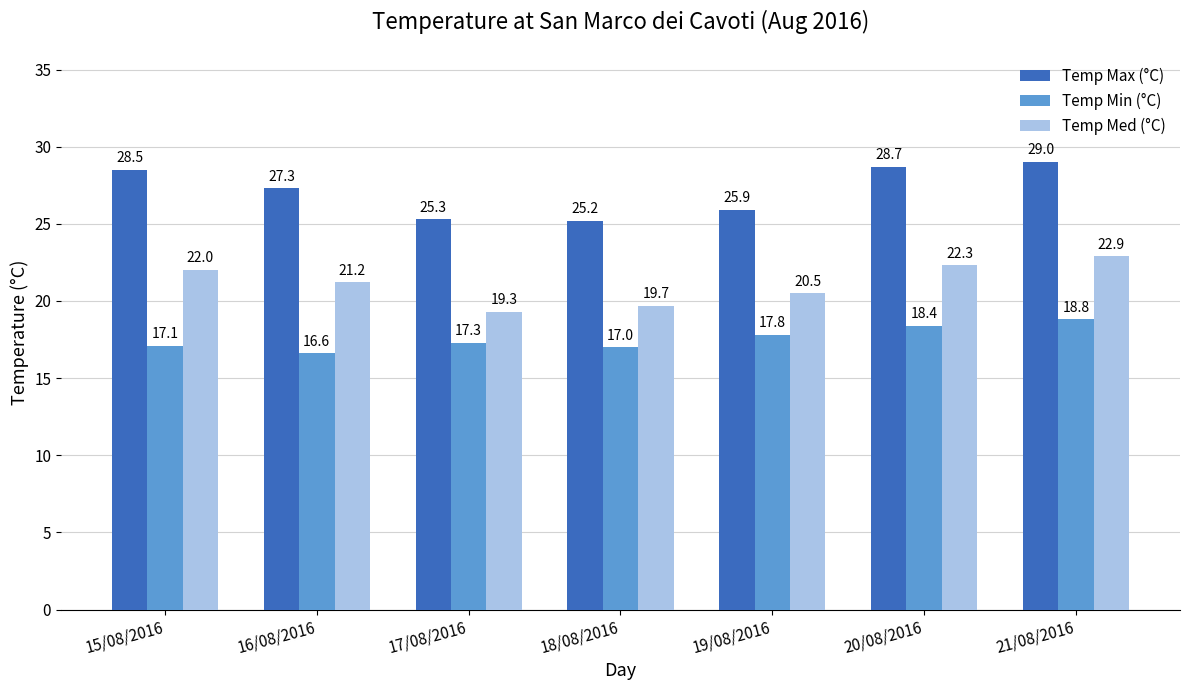

Which series changed the most between 19/08/2016 and 20/08/2016?

Temp Max (°C)